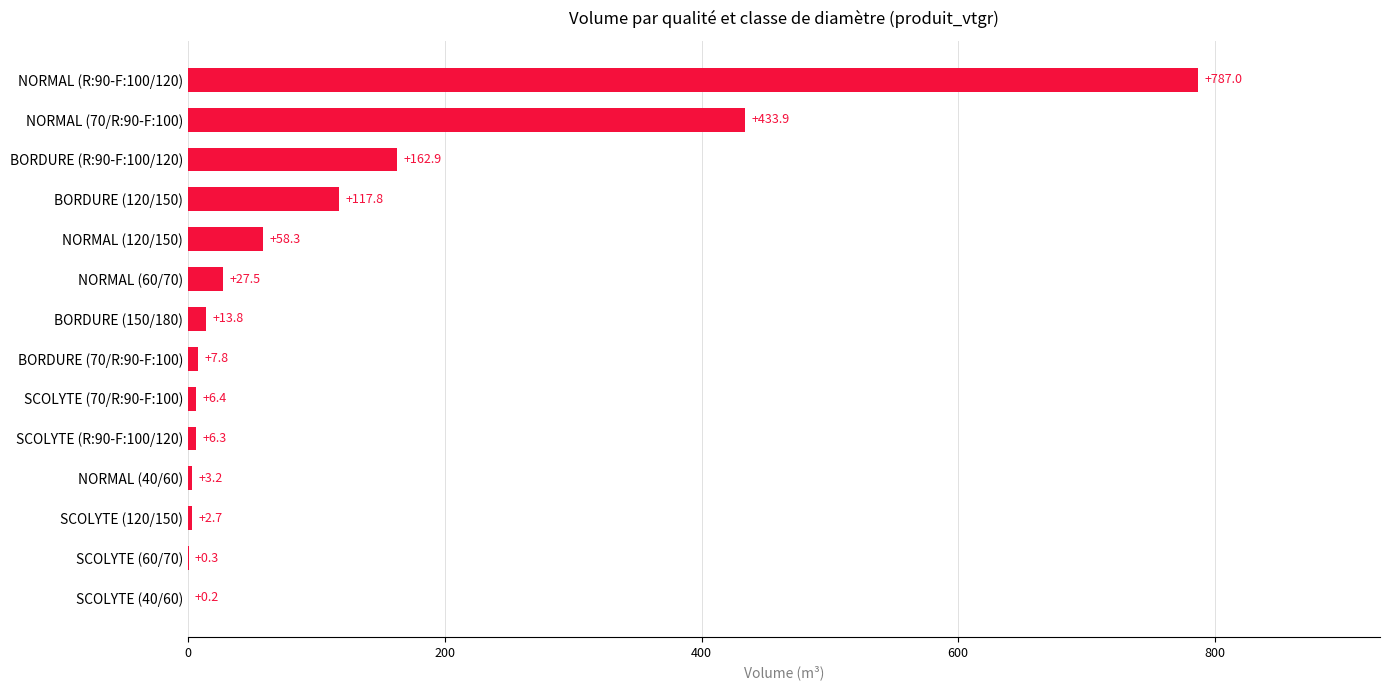

Are the bars horizontal?

Yes